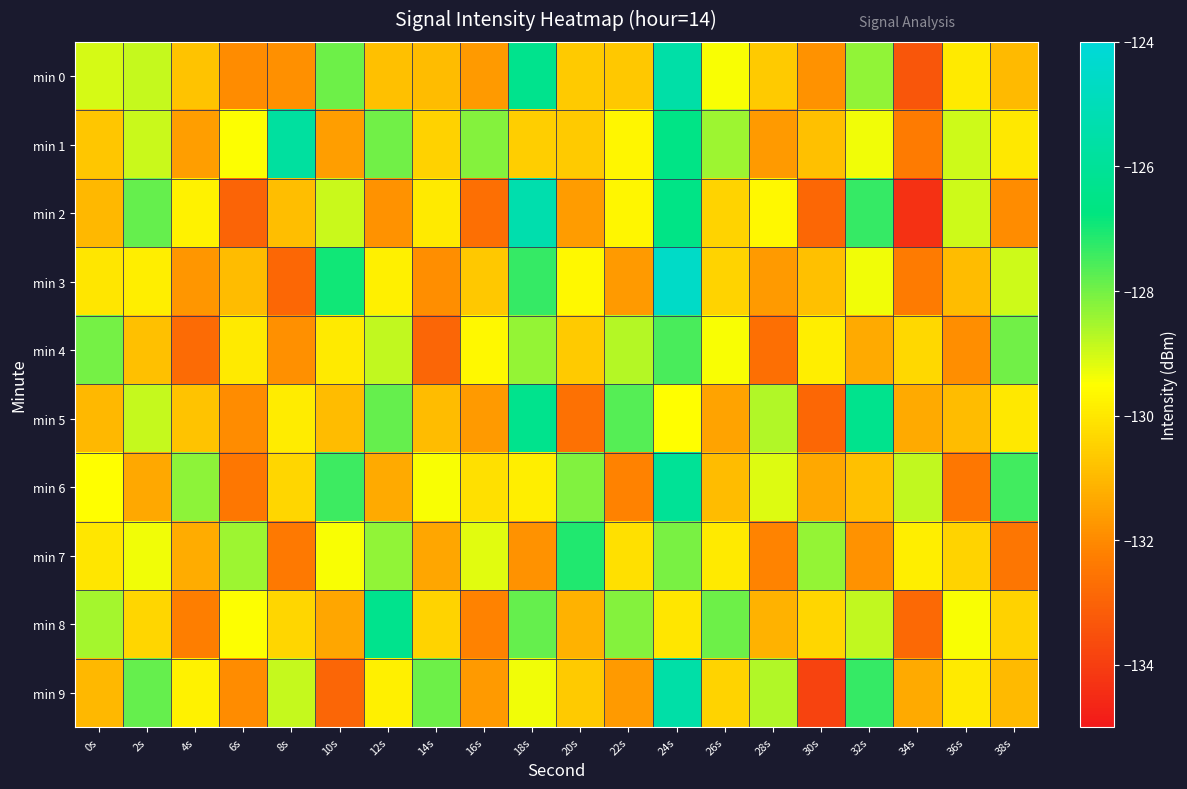

Reading right to left, what are all the values shown in this chart?

min 0: 38s=-131.0	36s=-129.9	34s=-133.3	32s=-128.3	30s=-131.9	28s=-130.7	26s=-129.4	24s=-125.5	22s=-130.7	20s=-130.6	18s=-126.3	16s=-131.7	14s=-130.9	12s=-130.8	10s=-127.9	8s=-131.9	6s=-132.0	4s=-130.8	2s=-128.9	0s=-129.0
min 1: 38s=-130.0	36s=-128.9	34s=-132.3	32s=-129.3	30s=-130.9	28s=-131.7	26s=-128.4	24s=-126.5	22s=-129.7	20s=-130.6	18s=-130.5	16s=-128.2	14s=-130.5	12s=-128.0	10s=-131.6	8s=-125.8	6s=-129.5	4s=-131.6	2s=-128.9	0s=-130.7
min 2: 38s=-132.0	36s=-128.9	34s=-134.3	32s=-127.3	30s=-132.9	28s=-129.7	26s=-130.4	24s=-126.5	22s=-129.7	20s=-131.6	18s=-125.3	16s=-132.7	14s=-129.9	12s=-131.8	10s=-128.9	8s=-130.9	6s=-133.0	4s=-129.8	2s=-127.9	0s=-131.0
min 3: 38s=-129.0	36s=-130.9	34s=-132.3	32s=-129.3	30s=-130.9	28s=-131.7	26s=-130.4	24s=-124.5	22s=-131.7	20s=-129.6	18s=-127.3	16s=-130.7	14s=-131.9	12s=-129.8	10s=-126.9	8s=-132.9	6s=-131.0	4s=-131.8	2s=-129.9	0s=-130.0
min 4: 38s=-128.0	36s=-131.9	34s=-130.3	32s=-131.3	30s=-129.9	28s=-132.7	26s=-129.4	24s=-127.5	22s=-128.7	20s=-130.6	18s=-128.3	16s=-129.7	14s=-132.9	12s=-128.8	10s=-129.9	8s=-131.9	6s=-130.0	4s=-132.8	2s=-130.9	0s=-128.0
min 5: 38s=-130.0	36s=-130.9	34s=-131.3	32s=-126.3	30s=-132.9	28s=-128.7	26s=-131.4	24s=-129.5	22s=-127.7	20s=-132.6	18s=-126.3	16s=-131.7	14s=-130.9	12s=-127.8	10s=-130.9	8s=-129.9	6s=-132.0	4s=-130.8	2s=-128.9	0s=-131.0
min 6: 38s=-127.5	36s=-132.4	34s=-128.8	32s=-130.8	30s=-131.4	28s=-129.2	26s=-130.9	24s=-126.0	22s=-132.2	20s=-128.1	18s=-129.8	16s=-130.2	14s=-129.4	12s=-131.3	10s=-127.4	8s=-130.4	6s=-132.5	4s=-128.3	2s=-131.4	0s=-129.5
min 7: 38s=-132.5	36s=-130.4	34s=-129.8	32s=-131.8	30s=-128.4	28s=-132.2	26s=-129.9	24s=-128.0	22s=-130.2	20s=-127.1	18s=-131.8	16s=-129.2	14s=-131.4	12s=-128.3	10s=-129.4	8s=-132.4	6s=-128.5	4s=-131.3	2s=-129.4	0s=-130.0
min 8: 38s=-130.5	36s=-129.4	34s=-132.8	32s=-128.8	30s=-130.4	28s=-131.2	26s=-127.9	24s=-130.0	22s=-128.2	20s=-131.1	18s=-127.8	16s=-132.2	14s=-130.4	12s=-126.3	10s=-131.4	8s=-130.4	6s=-129.5	4s=-132.3	2s=-130.4	0s=-128.5
min 9: 38s=-131.0	36s=-129.9	34s=-131.3	32s=-127.3	30s=-133.9	28s=-128.7	26s=-130.4	24s=-125.5	22s=-131.7	20s=-130.6	18s=-129.3	16s=-131.7	14s=-127.9	12s=-129.8	10s=-132.9	8s=-128.9	6s=-132.0	4s=-129.8	2s=-127.9	0s=-131.0